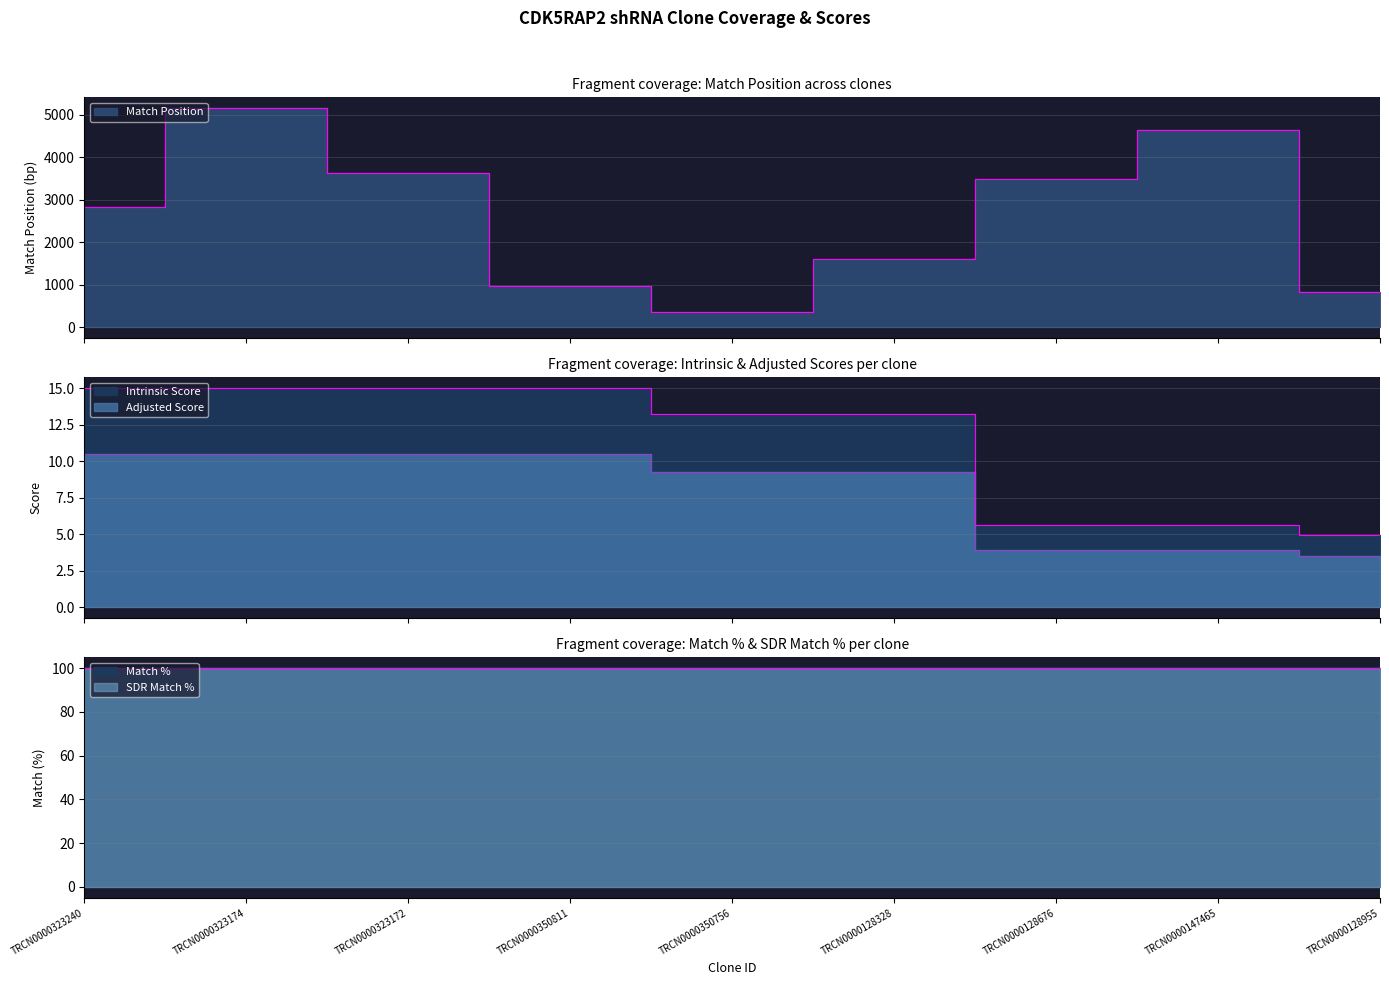

What is the difference between the maximum and minimum values in the Match Position series?

4809.0